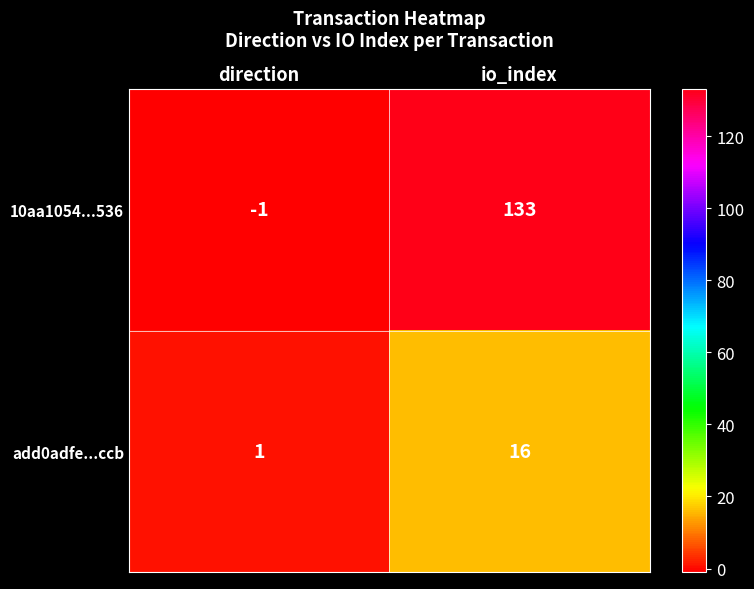

At which category is the sum across all series the highest?

io_index